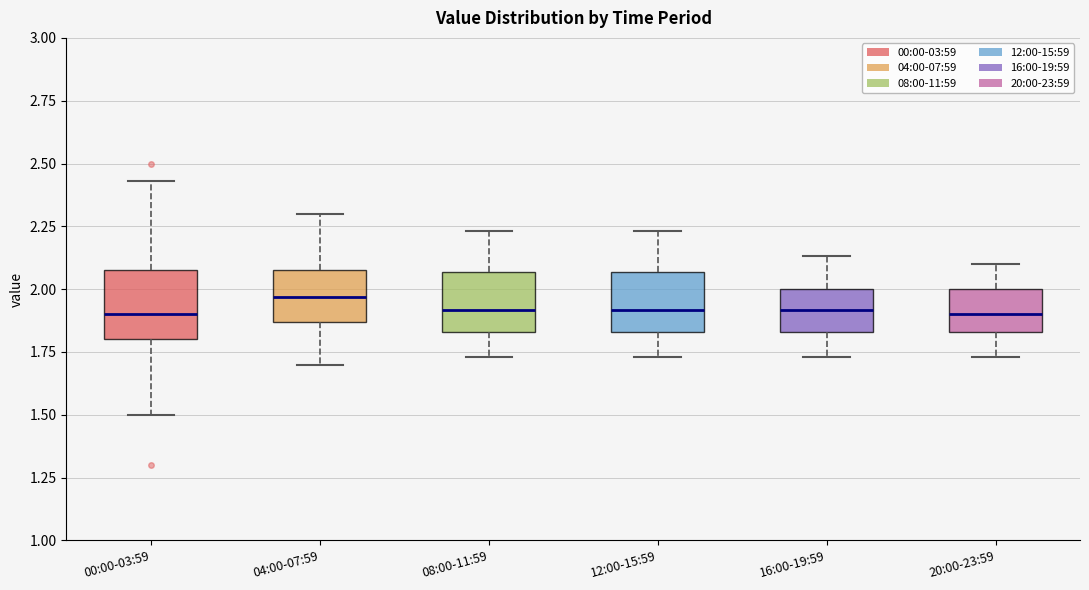

Where does the lower whisker of the box for 08:00-11:59 end on the y-axis? The values are not printed on the chart, so give them approximately, as read against the axis.

1.75